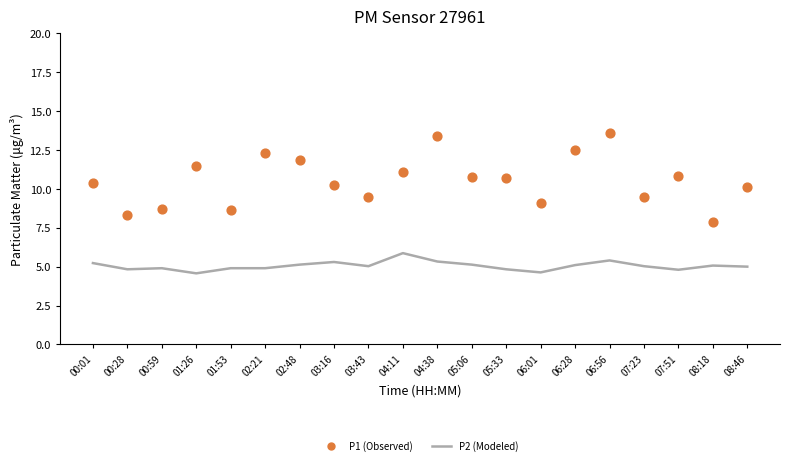

Which series reaches the maximum Y coordinate?

P1 (Observed)